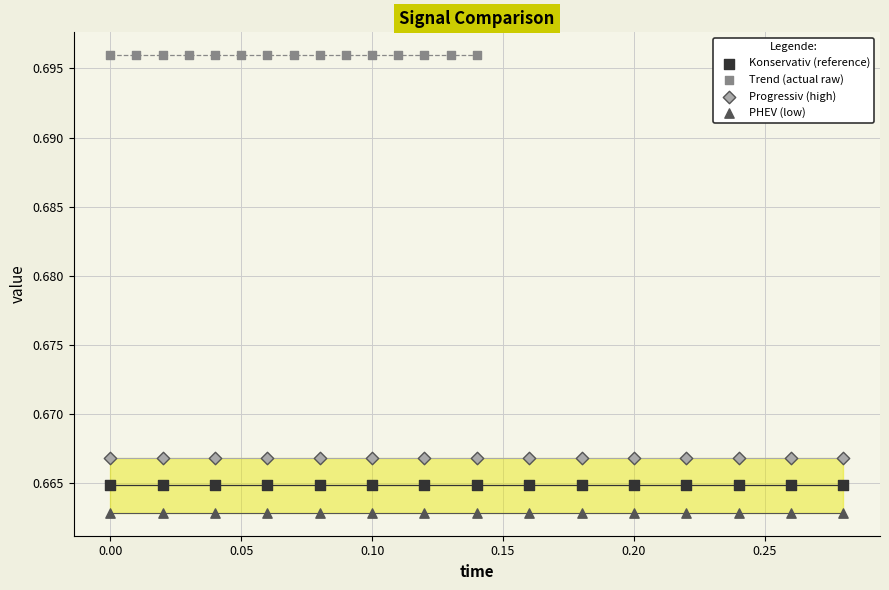

Which series contains the lowest Y value?

PHEV (low)